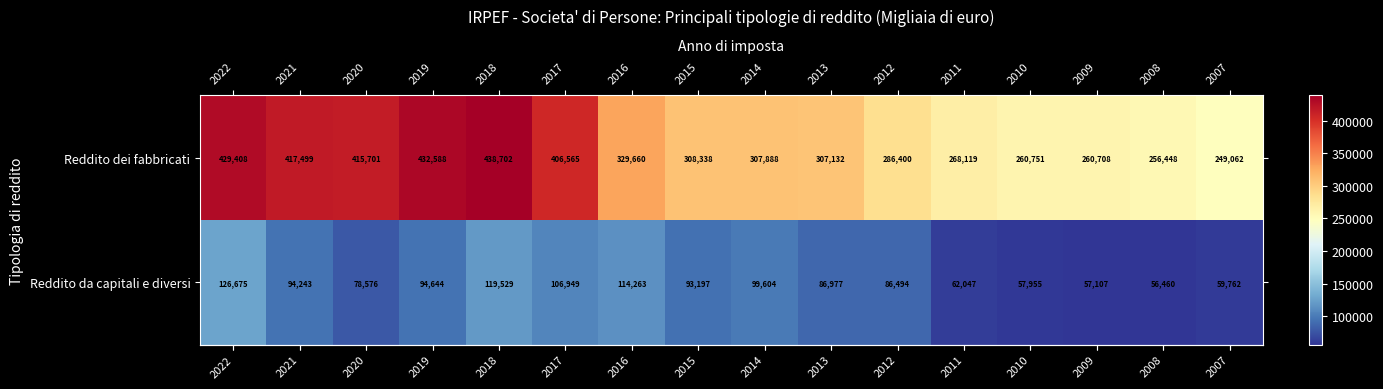

Is it true that Reddito da capitali e diversi equals 93197 at 2015?

True